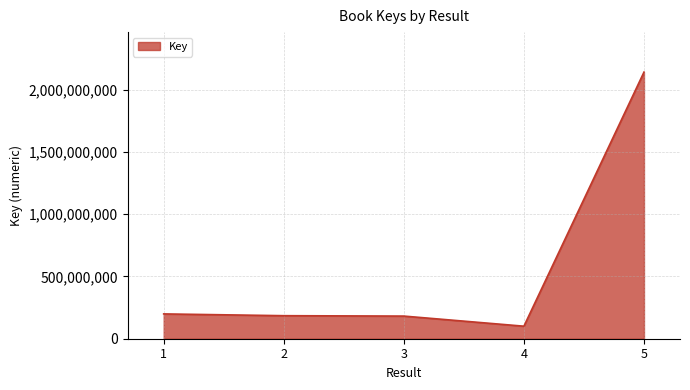

Does the chart have visible grid lines?

Yes